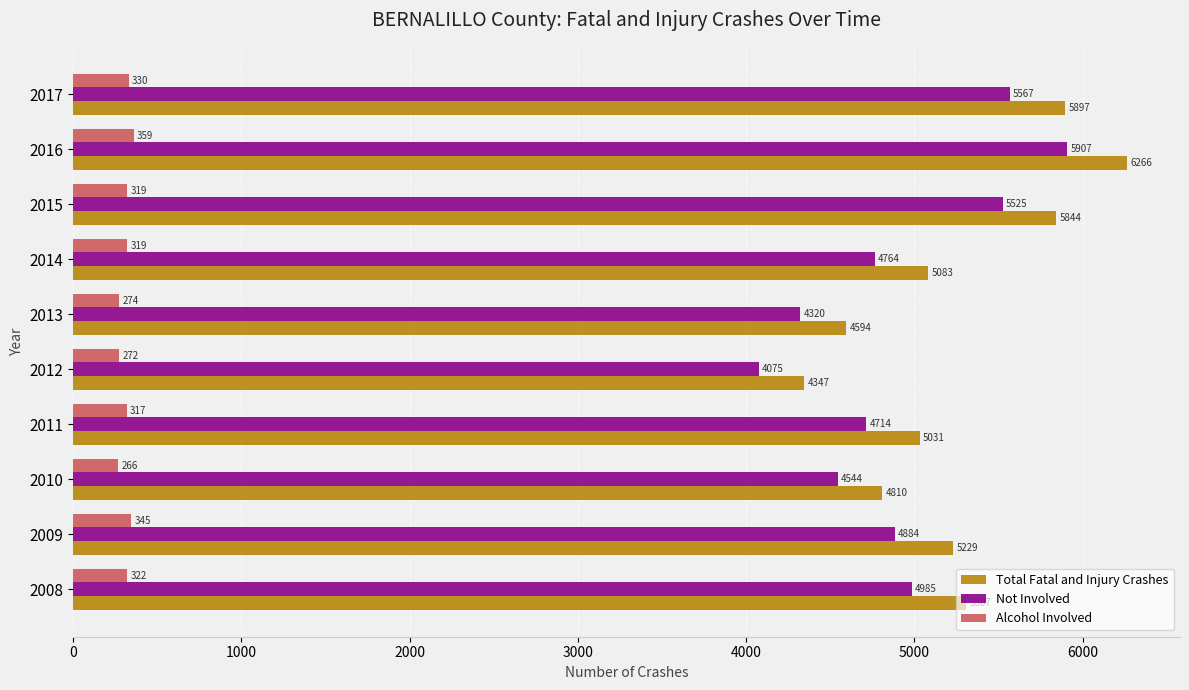

At how many categories does at least one series exceed 3996?

10